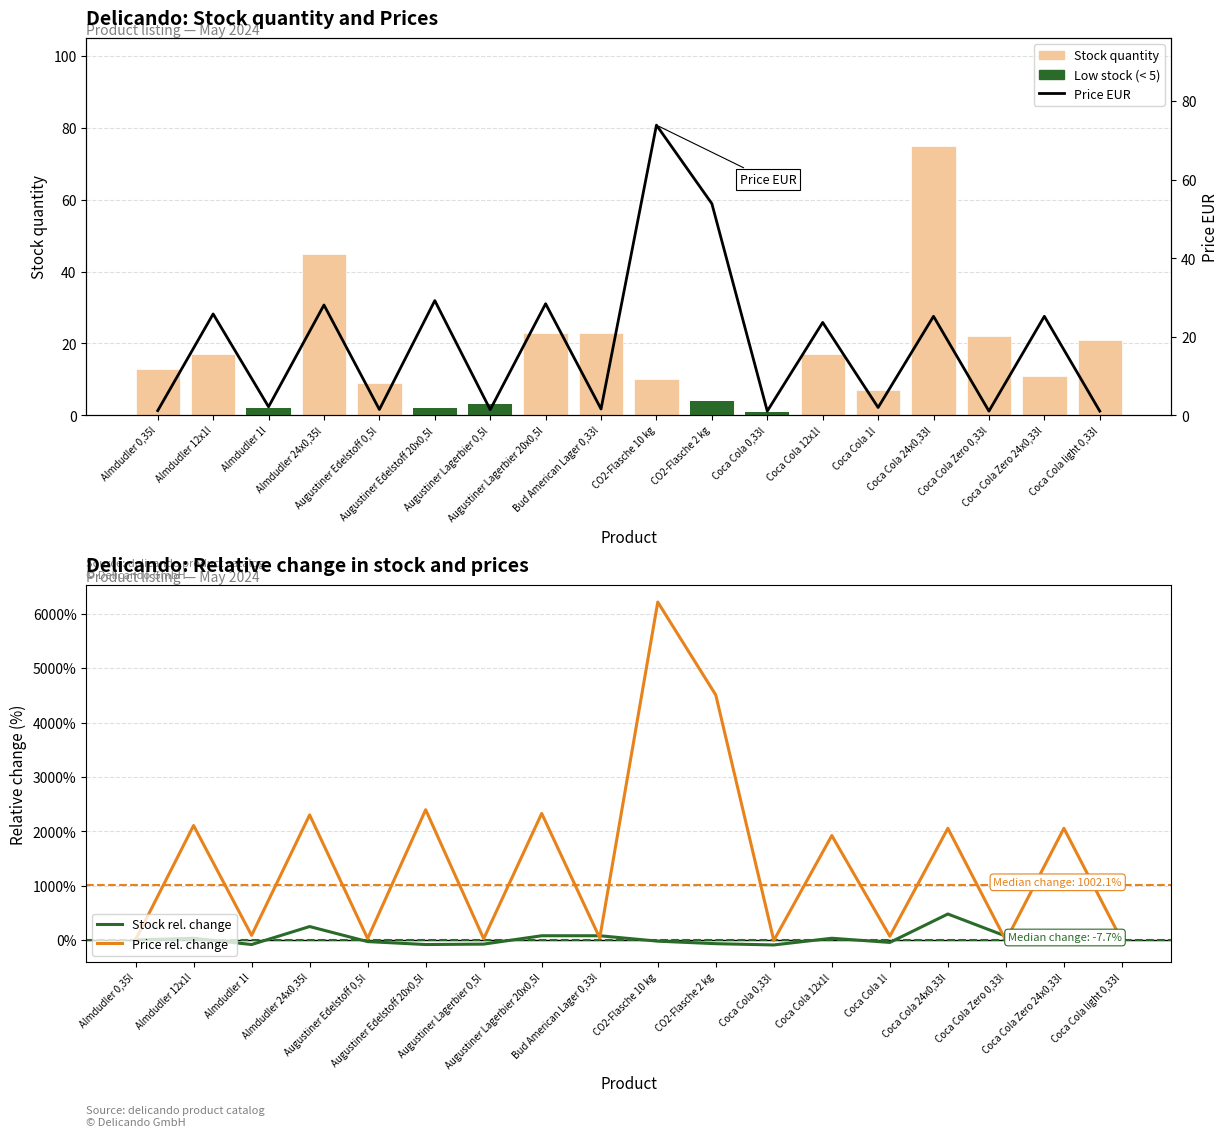

Which has a higher value, CO2-Flasche 10 kg or Coca Cola Zero 24x0,33l?

Coca Cola Zero 24x0,33l